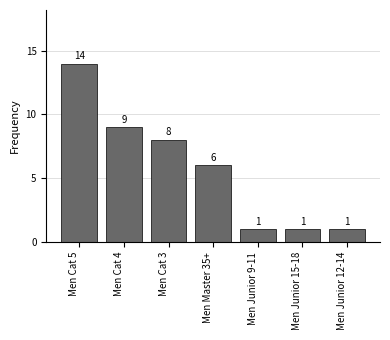

Reading right to left, list all the values displayed in this chart.

Men Junior 12-14=1	Men Junior 15-18=1	Men Junior 9-11=1	Men Master 35+=6	Men Cat 3=8	Men Cat 4=9	Men Cat 5=14